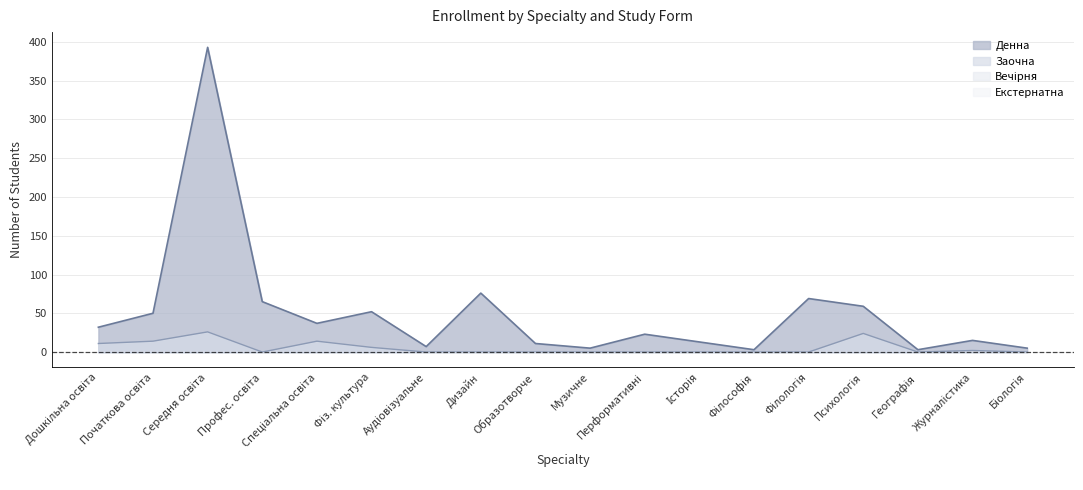

How many values in the Денна series are below 32?

9